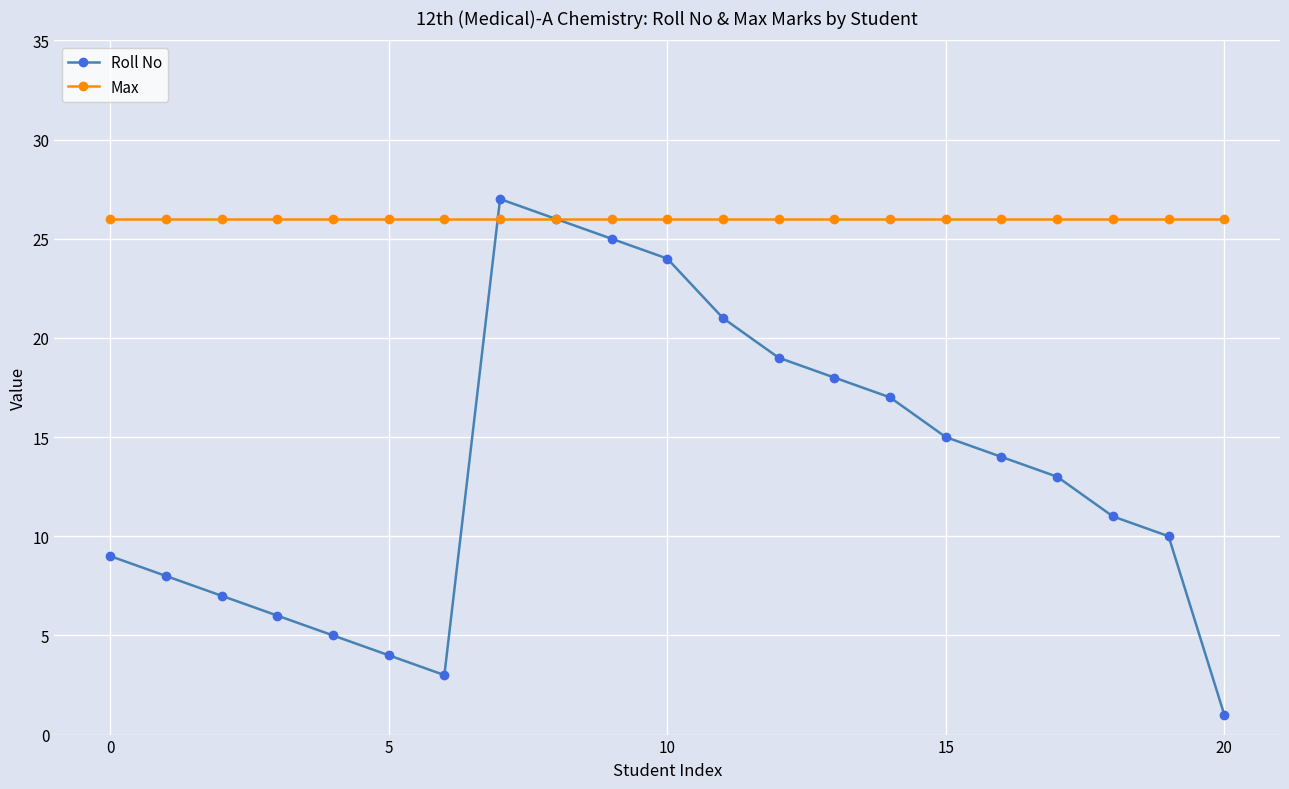

How many lines are shown in the chart?

2